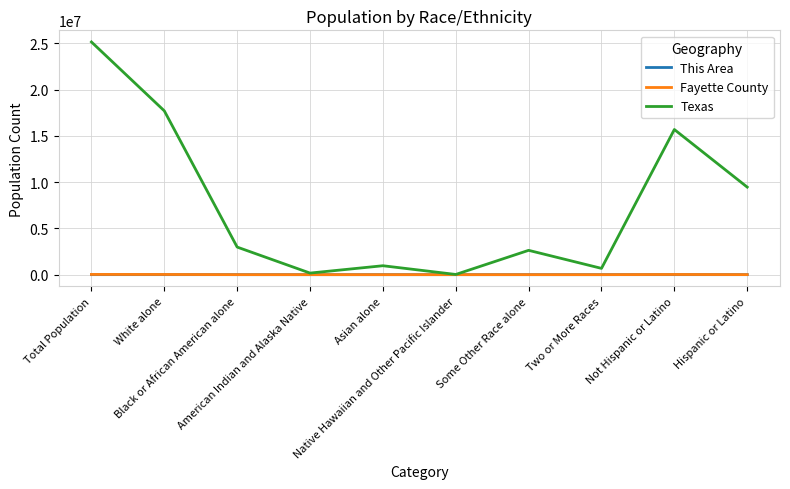

At how many categories does at least one series exceed 11276173?

3